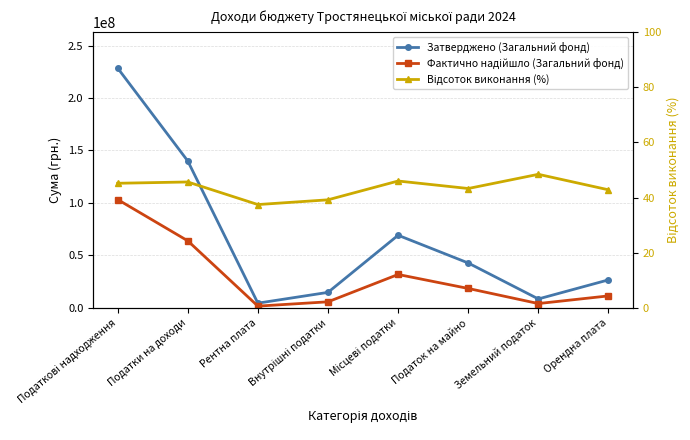

What is the label of the 6th point from the right?

Рентна плата